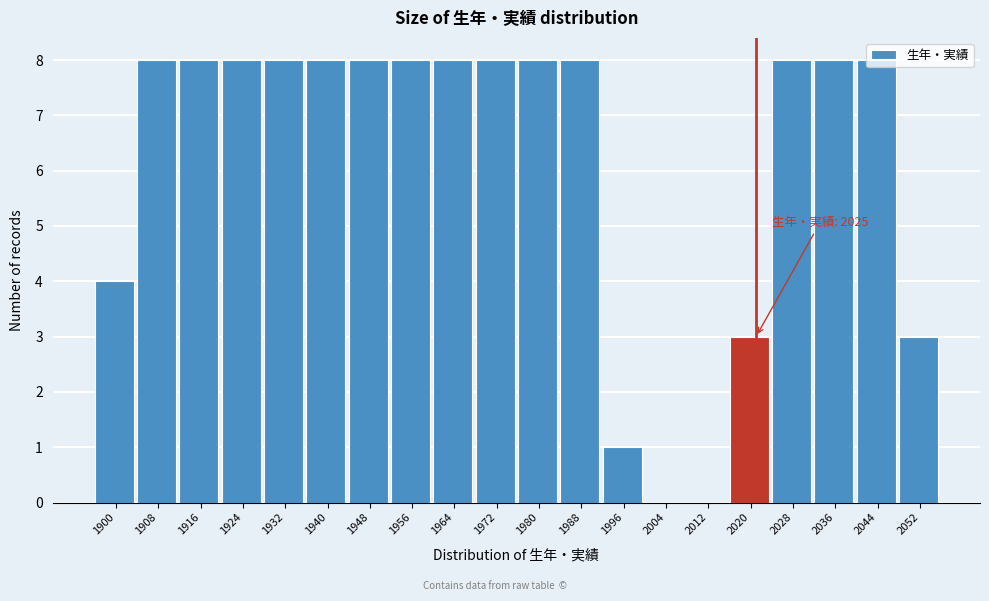

What is the sum of the values at 1924 and 1972?

16